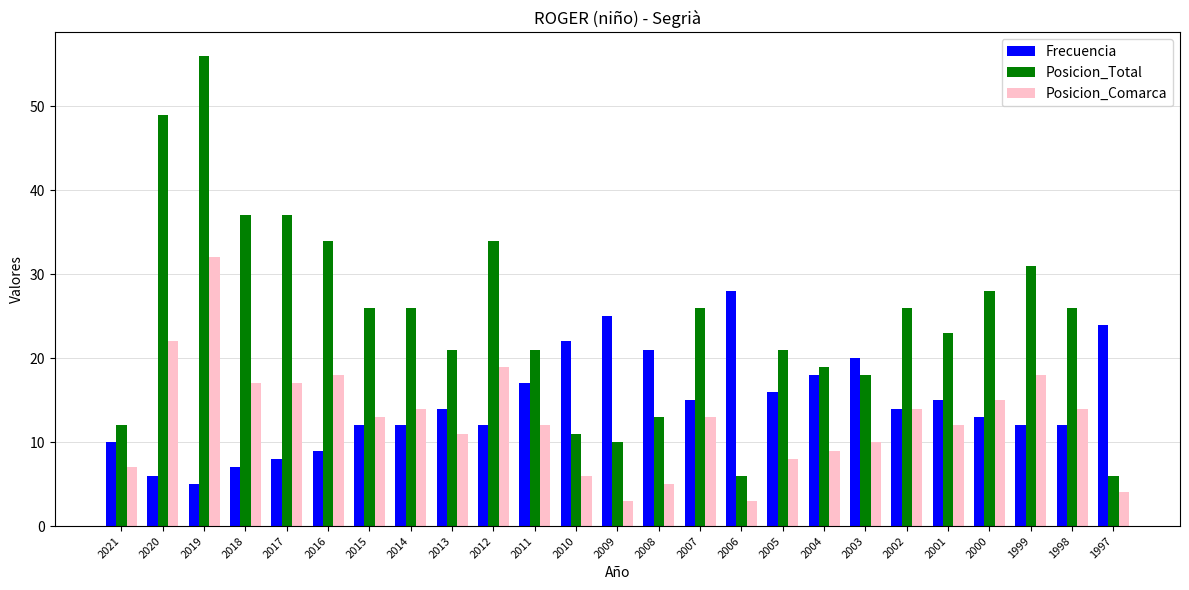

Which category has the highest value in the Posicion_Total series?

2019